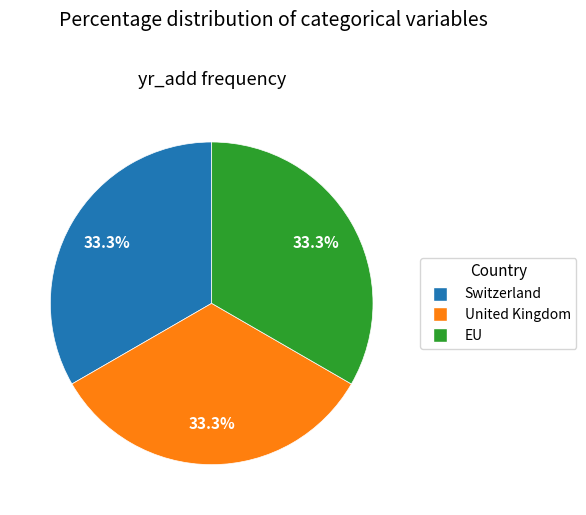

How many segments does this pie chart have?

3